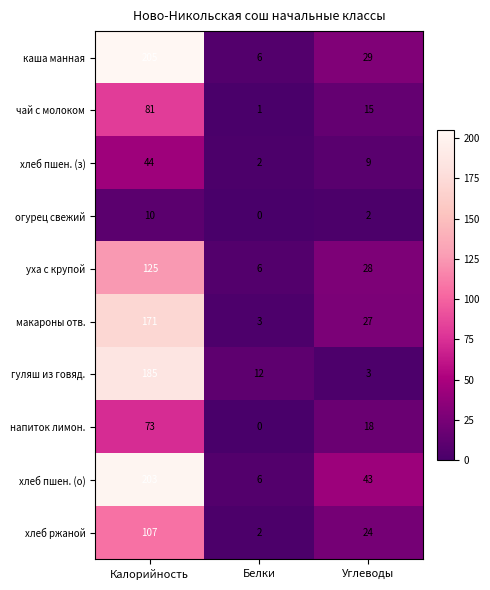

What is the difference between the maximum and second lowest values in the гуляш из говяд. series?

173